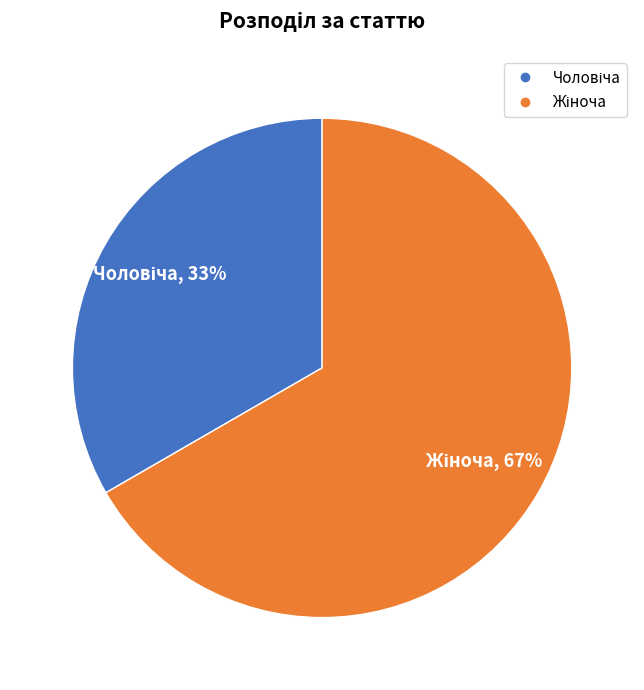

Is there any slice that represents more than half of the pie?

Yes